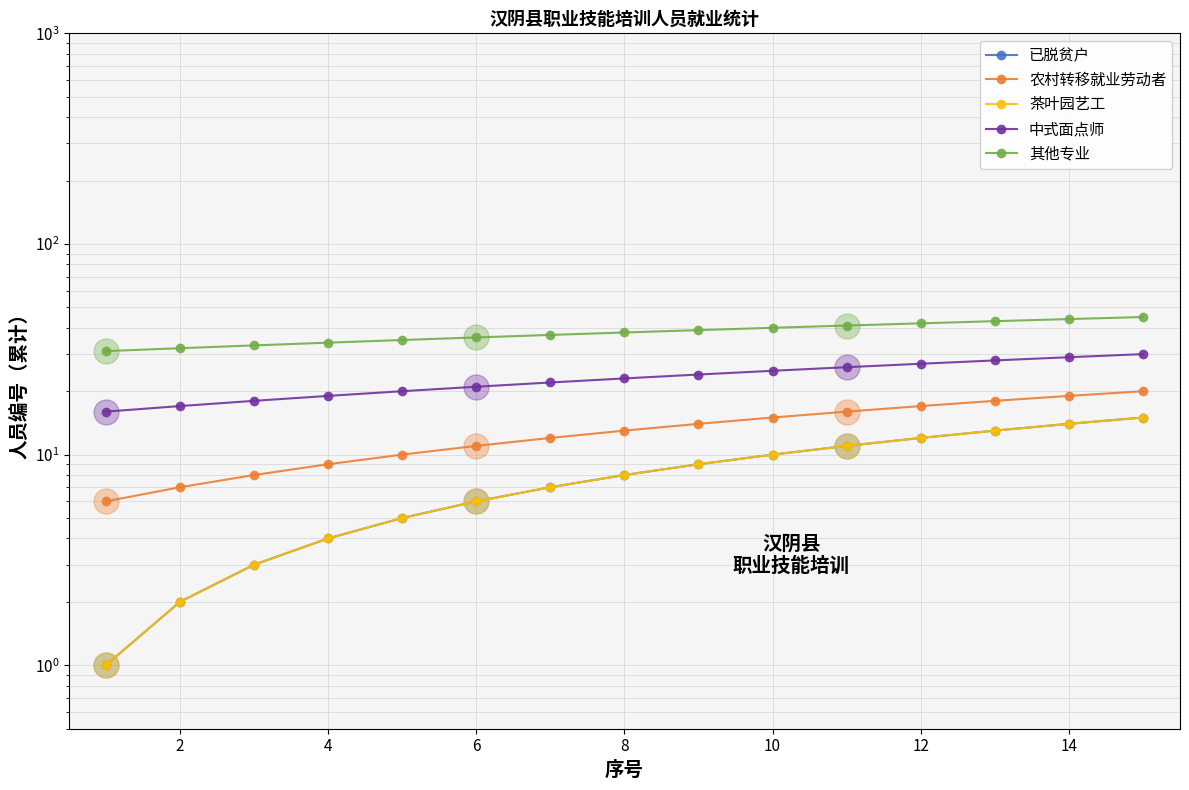

Which series changed the most between 0 and 10?

已脱贫户